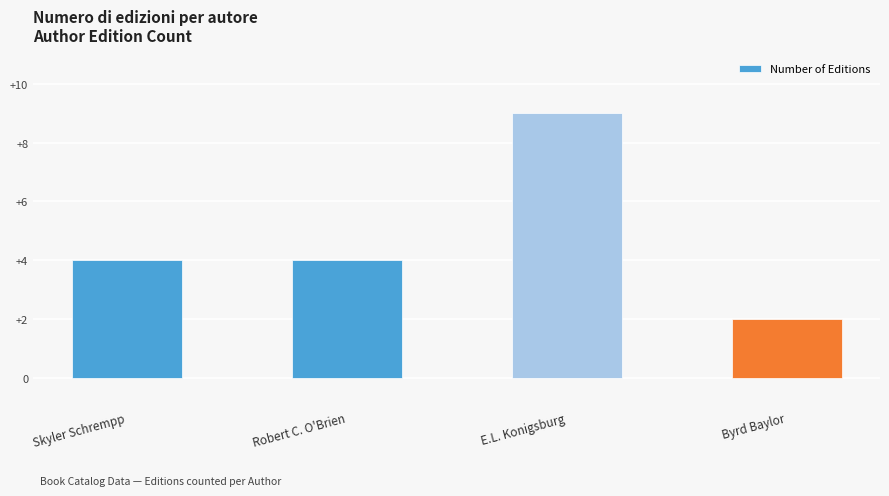

What is the ratio of the value at Robert C. O'Brien to the value at E.L. Konigsburg?

0.4